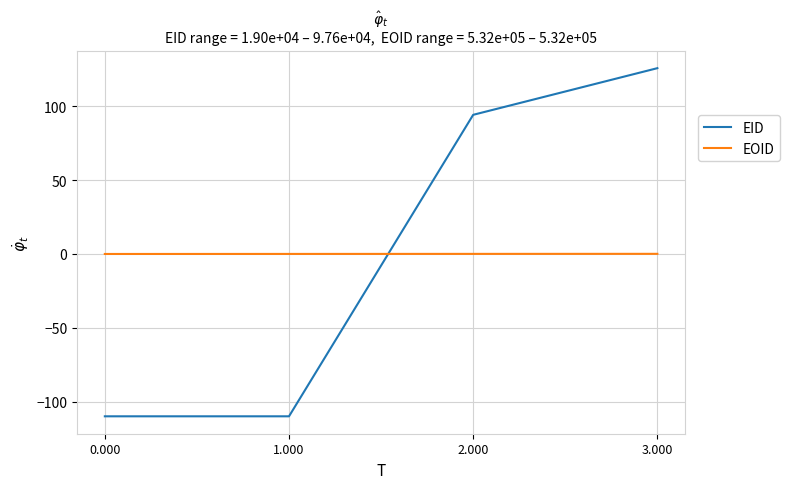

What is the difference between the second highest and minimum values in the EID series?

204.2